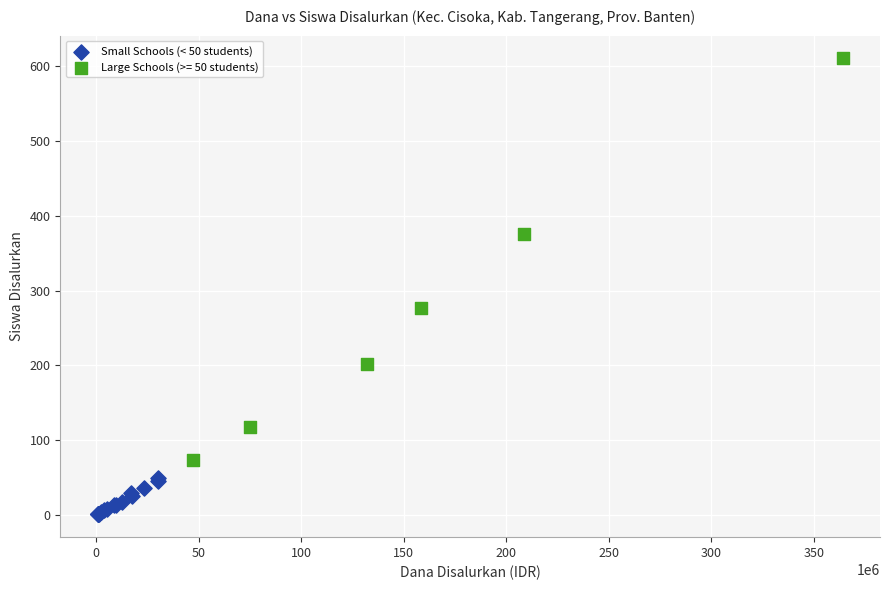

Which series reaches the maximum Y coordinate?

Large Schools (>= 50 students)